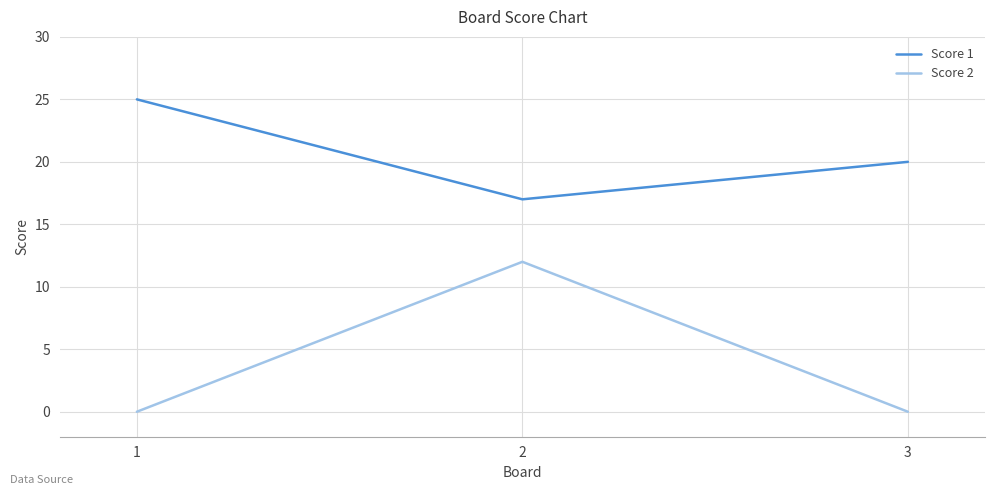

Reading left to right, extract all data points from this chart.

Score 1: 25	17	20
Score 2: 0	12	0